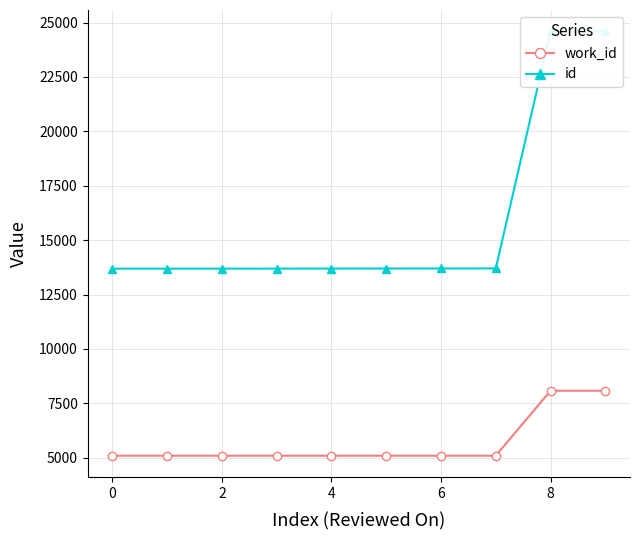

What value does the work_id series have at 6?

5088